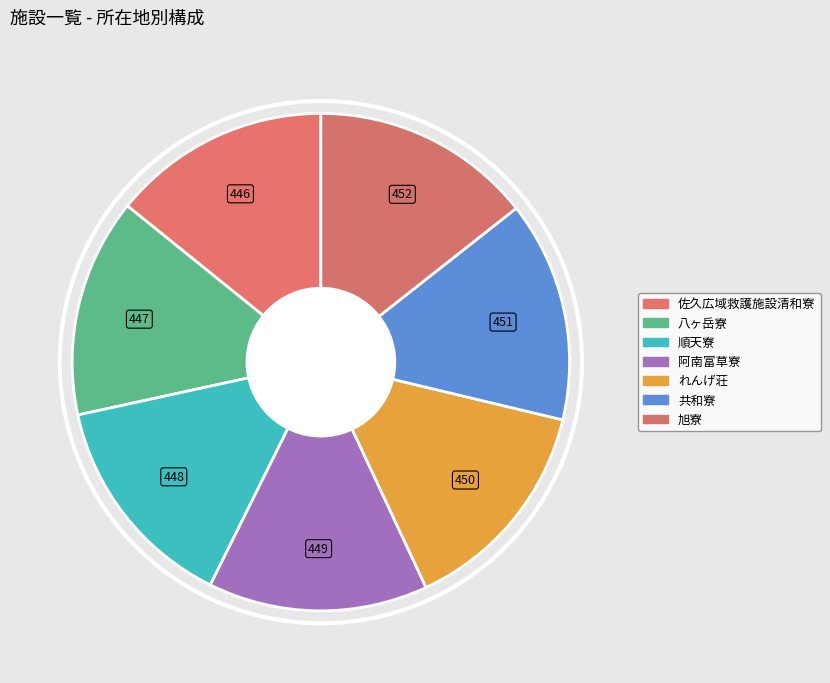

How many slices are in this pie chart?

7